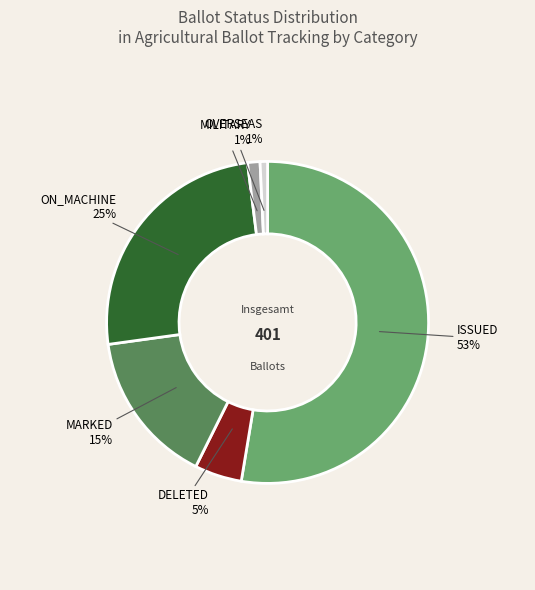

Does any single category account for the majority?

Yes